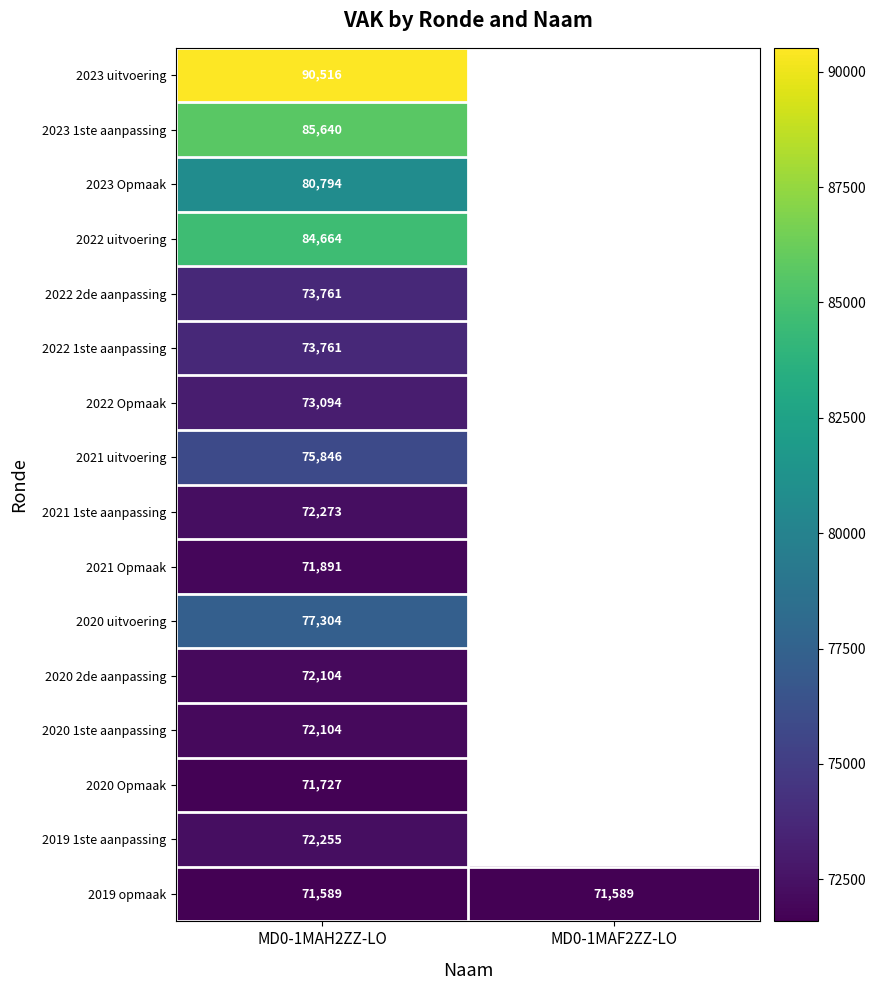

What is the difference between the highest and lowest values at MD0-1MAH2ZZ-LO?

18927